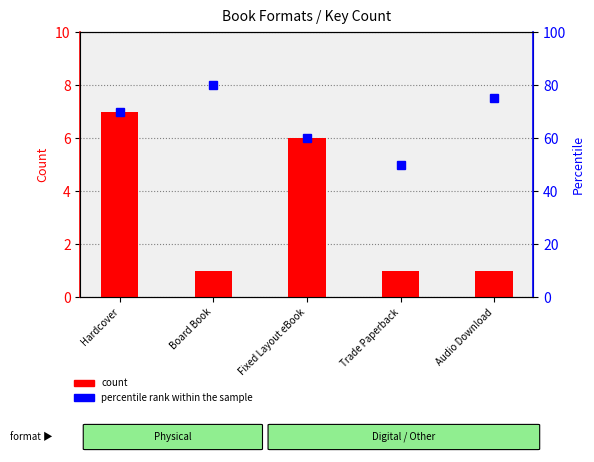

Which series has the largest total across all categories?

percentile rank within the sample